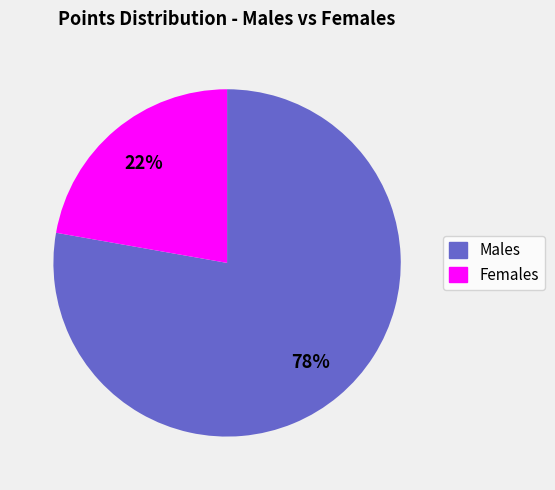

How many segments does this pie chart have?

2